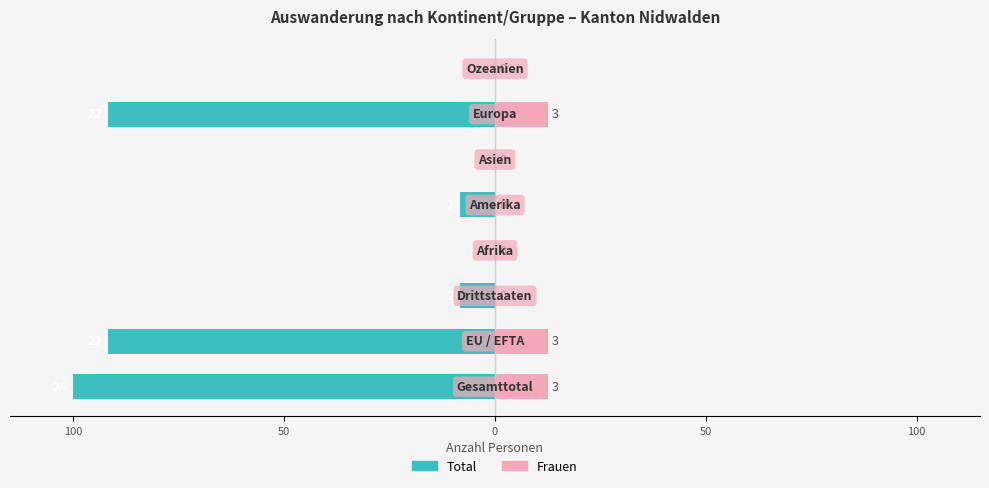

How many groups of bars are there?

8